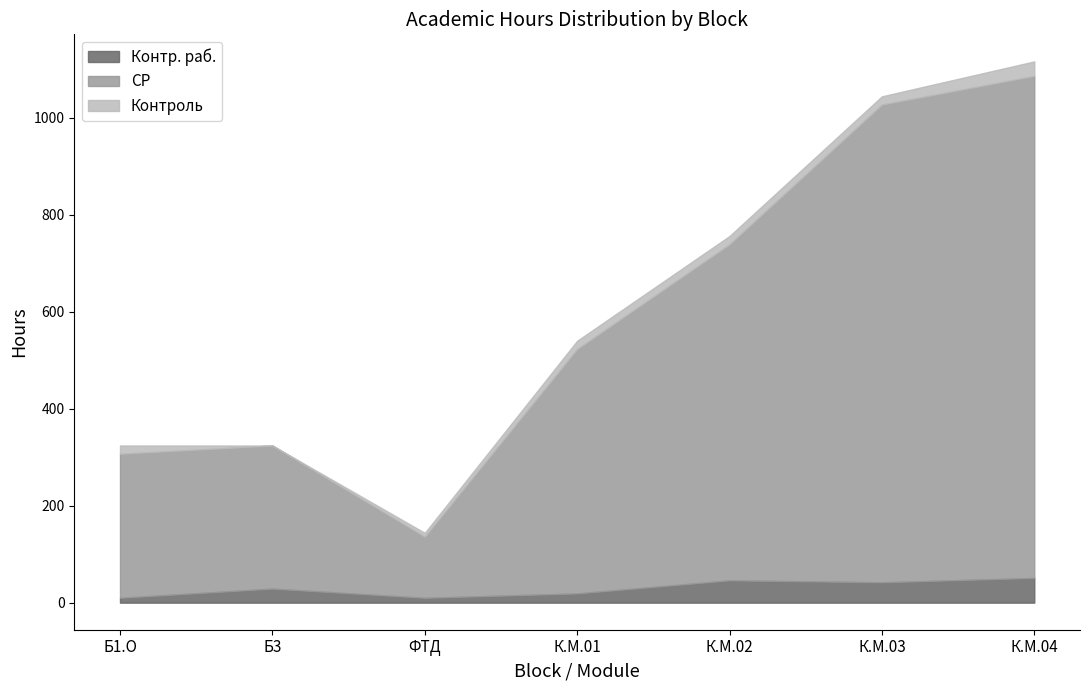

List the series in order of their peak value, highest first.

СР, Контр. раб., Контроль